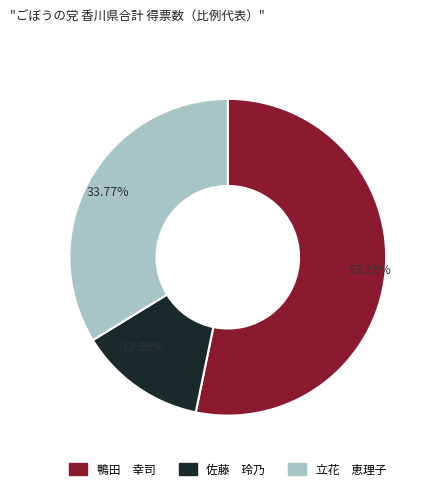

Rank the categories by value from lowest to highest.

佐藤 玲乃, 立花 恵理子, 鴨田 幸司